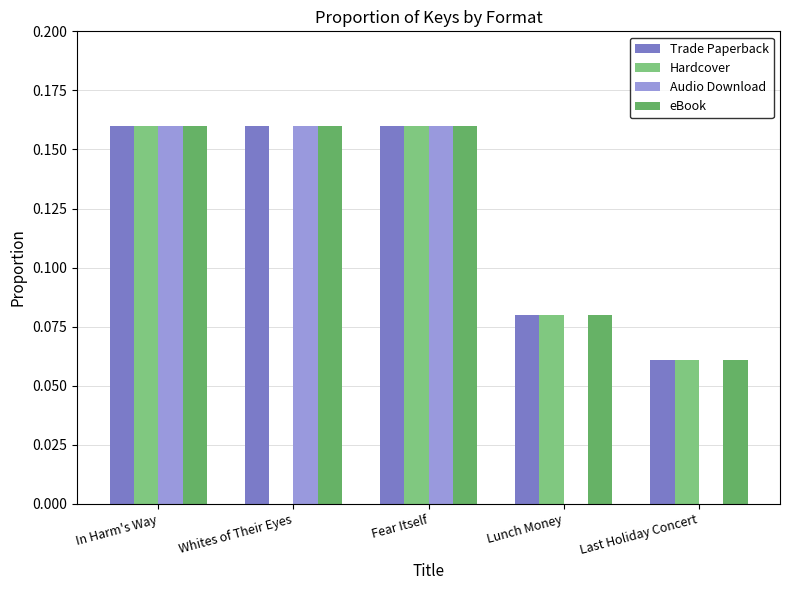

Between In Harm's Way and Lunch Money, which series saw the biggest shift?

Audio Download